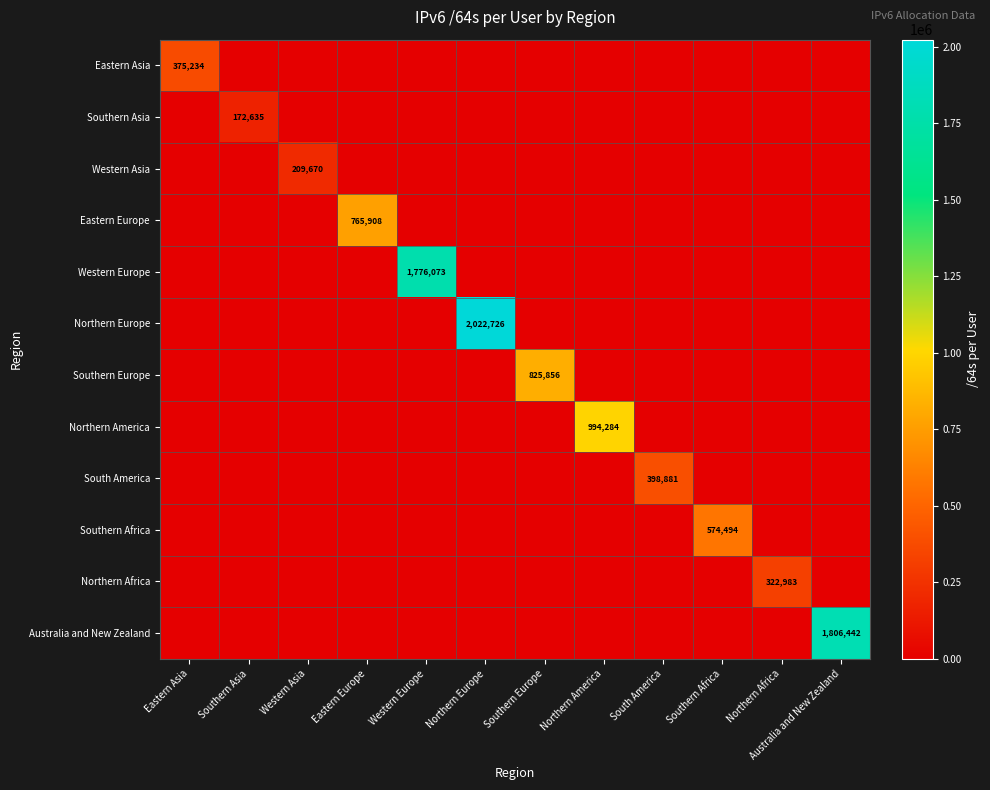

Which label corresponds to the smallest value in the chart?

Southern Asia